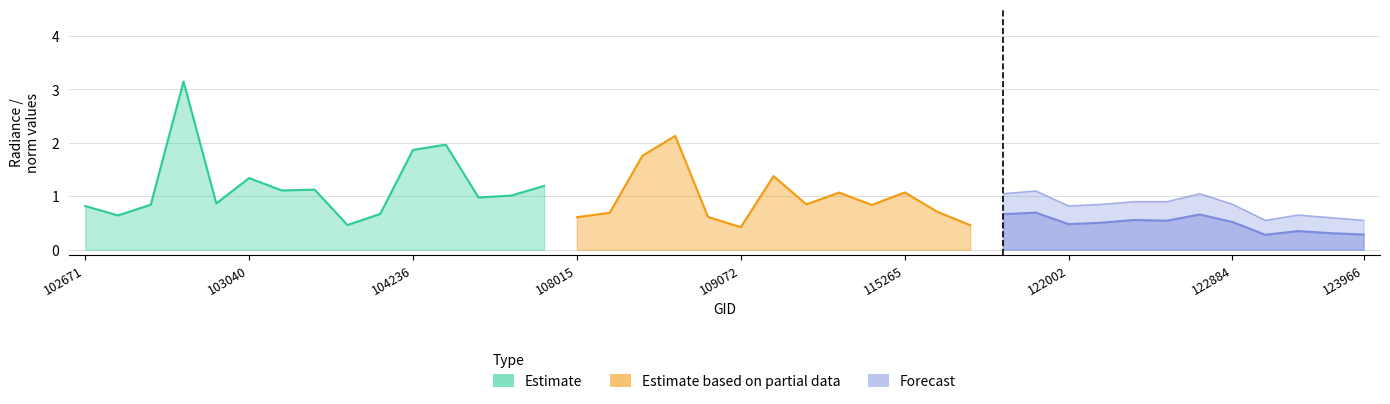

Which has a higher value, 110127 or 109954?

110127